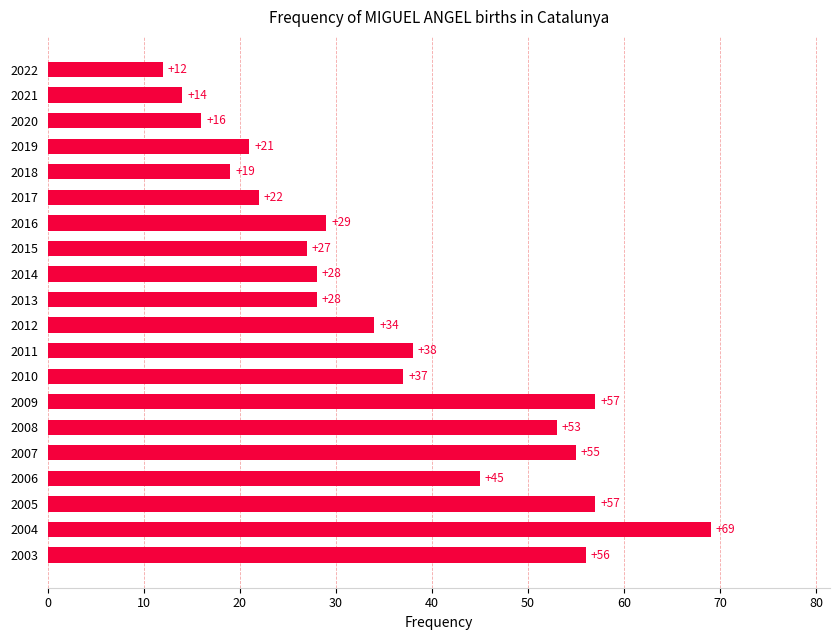

What is the minimum value shown in the chart?

12